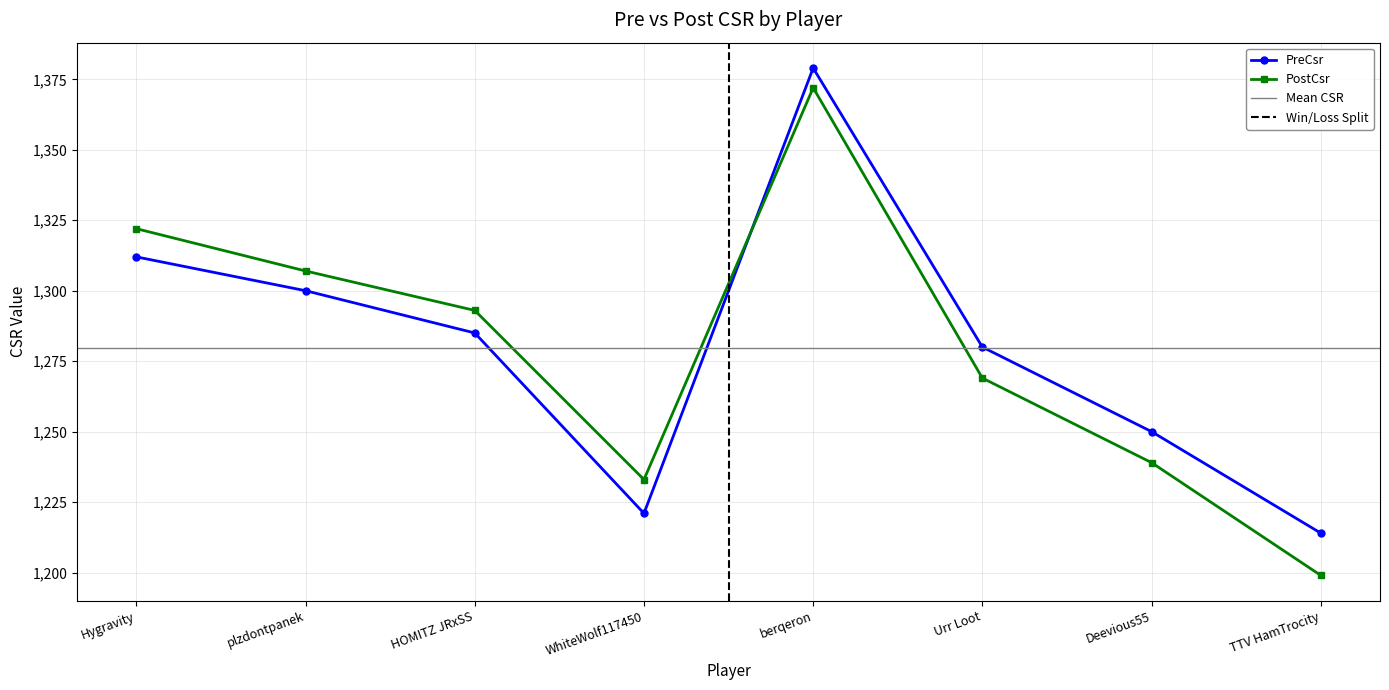

What is the difference between the highest and lowest values at HOMITZ JRxSS?

8